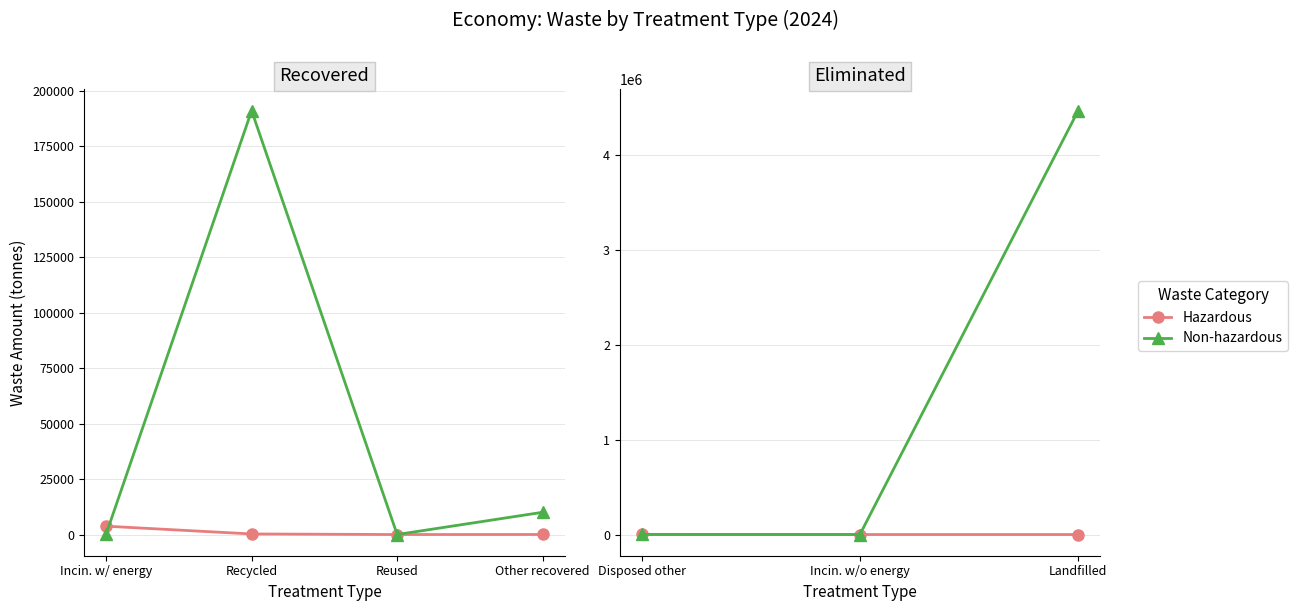

At which label is Hazardous closest to 892?

Incin. w/o energy